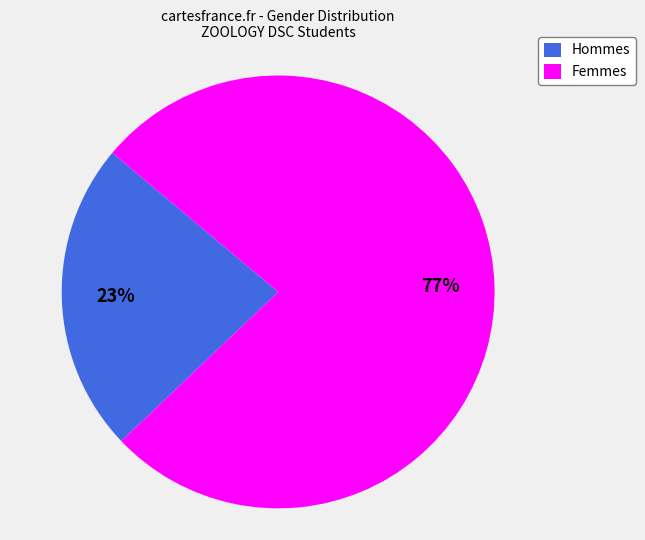

Is there a majority slice in this chart?

Yes